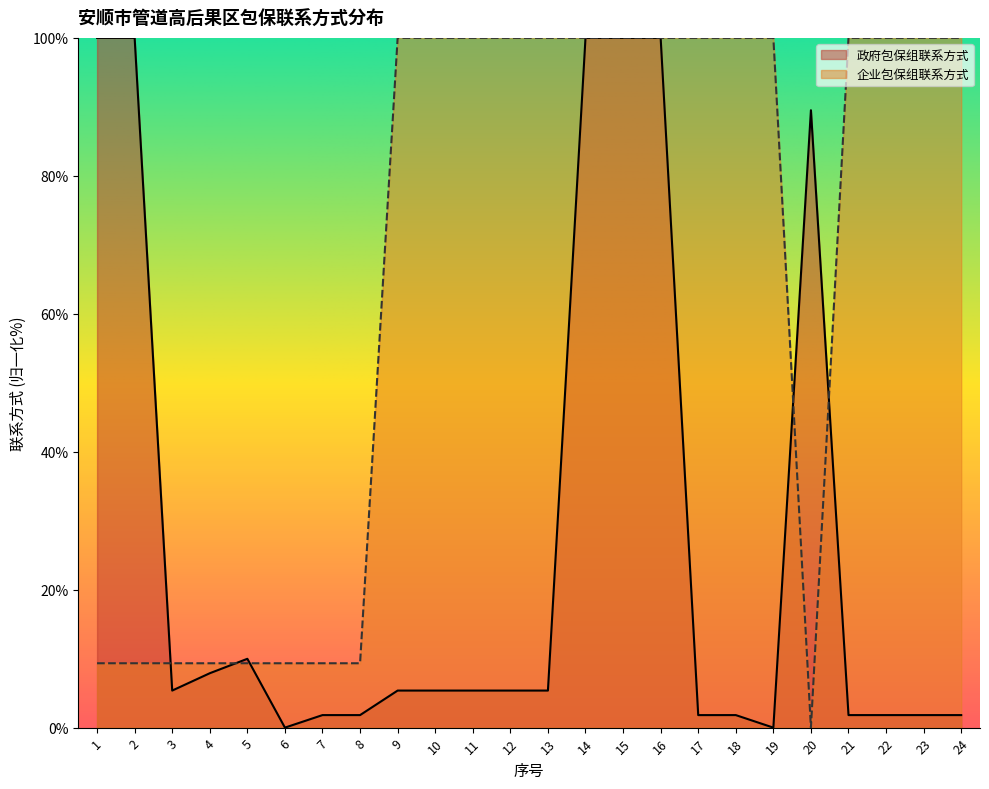

What is the value of the 企业包保组联系方式 point at the 24th from the left?

100.0